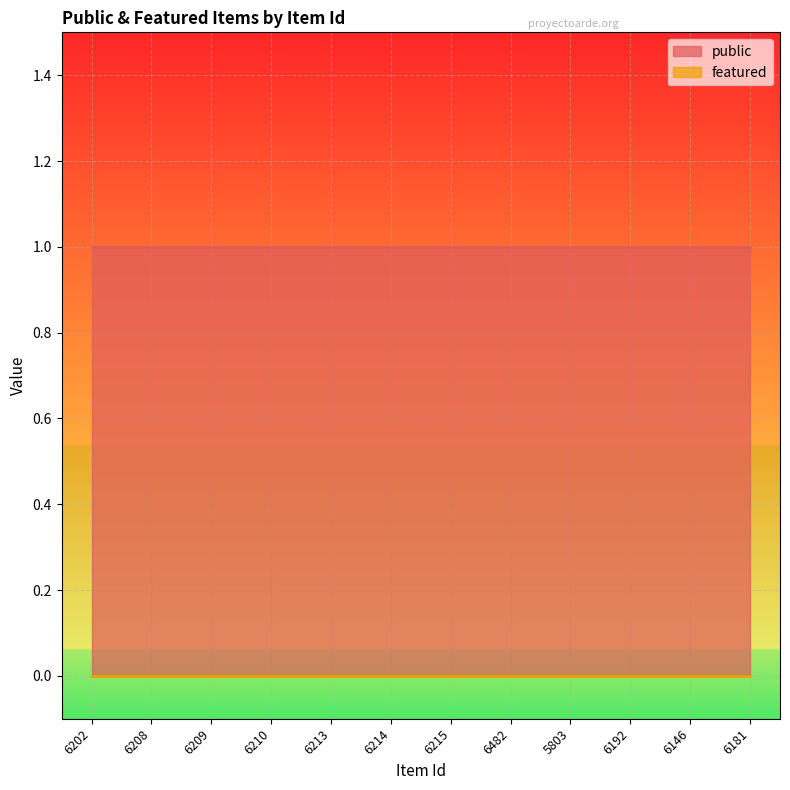

List the labels in order of public value, smallest first.

6202, 6208, 6209, 6210, 6213, 6214, 6215, 6482, 5803, 6192, 6146, 6181